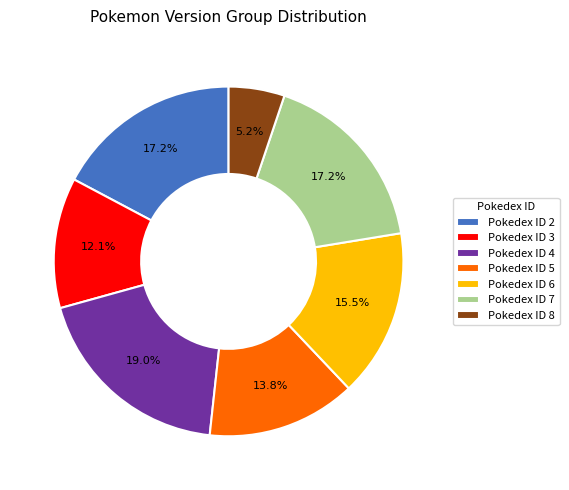

What is the ratio of the value at Pokedex ID 3 to the value at Pokedex ID 7?

0.7